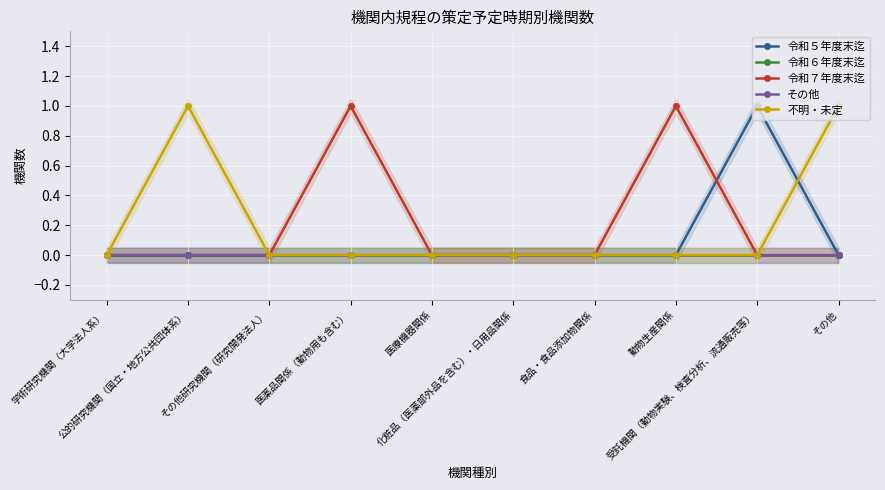

At which label does その他 reach its minimum?

学術研究機関（大学法人系）